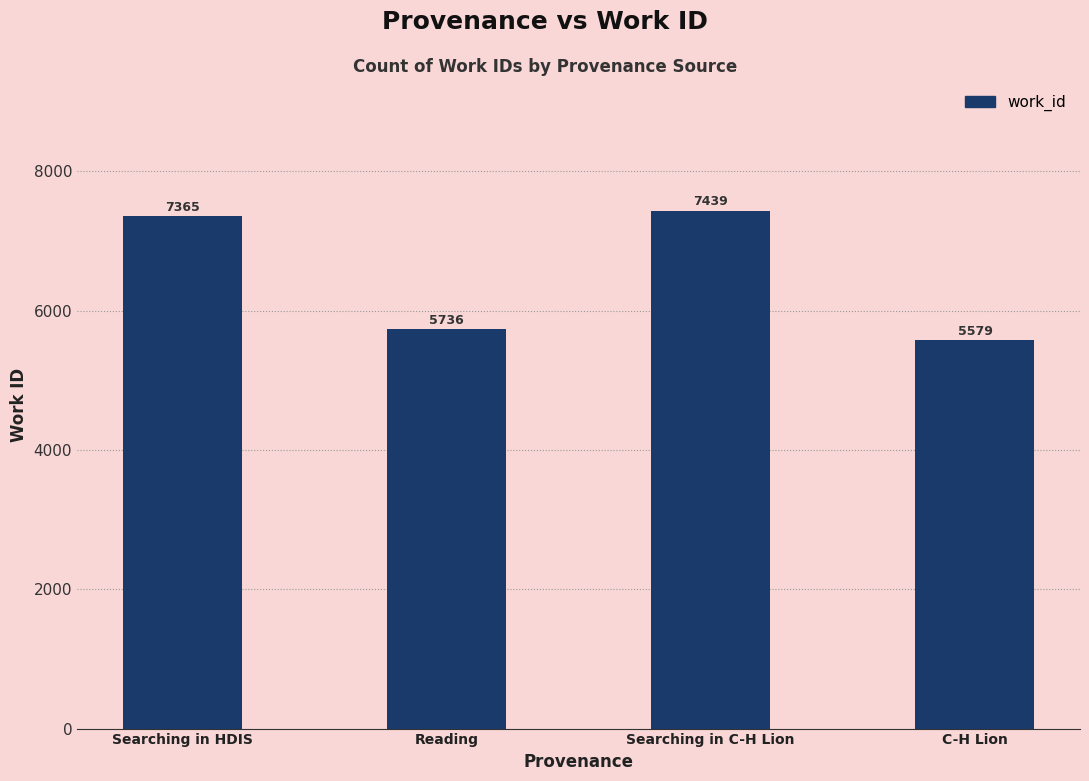

At which category does the chart reach its peak across all series?

Searching in C-H Lion